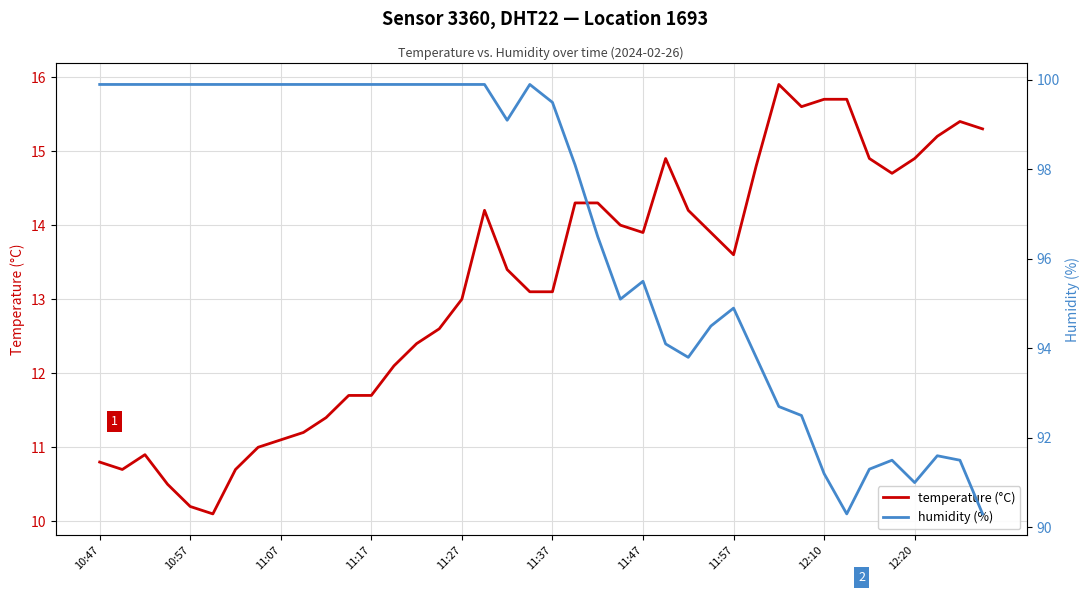

Is it true that temperature (°C) equals 23.8 at 11:47?

False